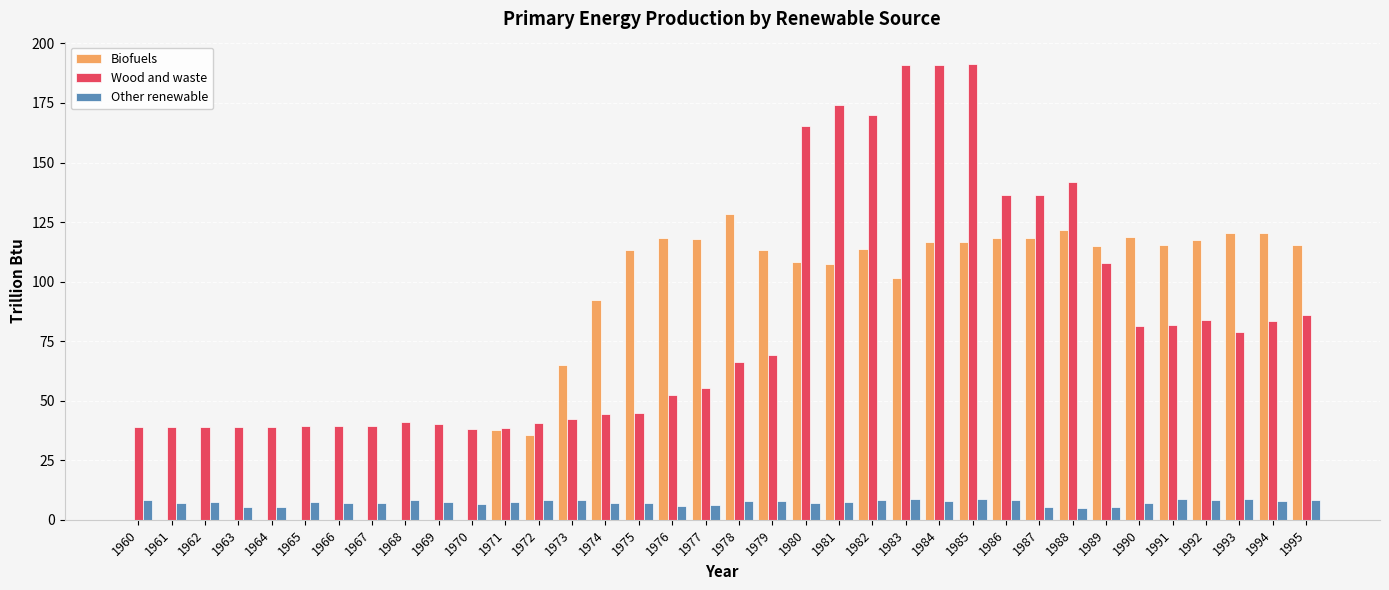

What is the sum of all Wood and waste values?

2987.7